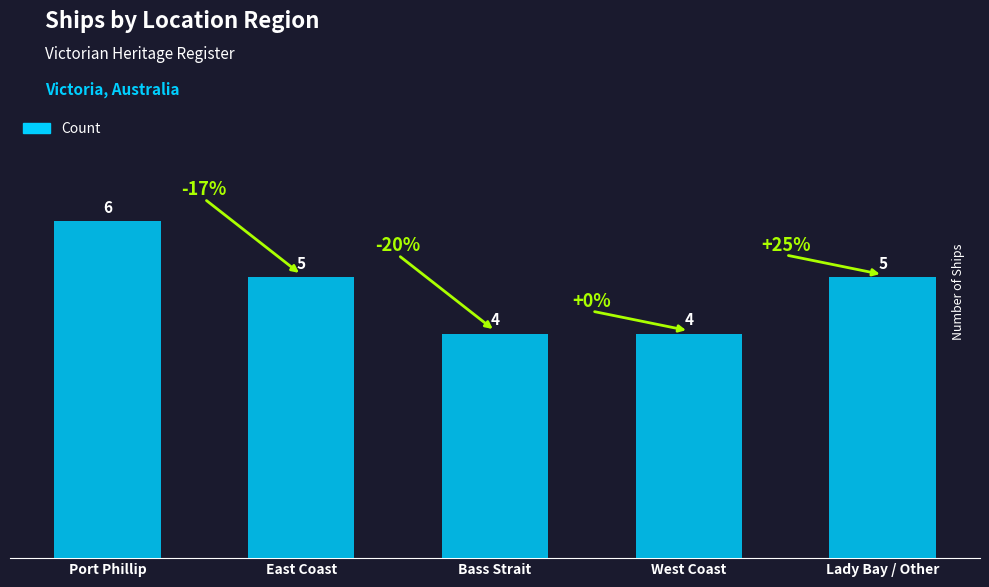

What is the average value?

5